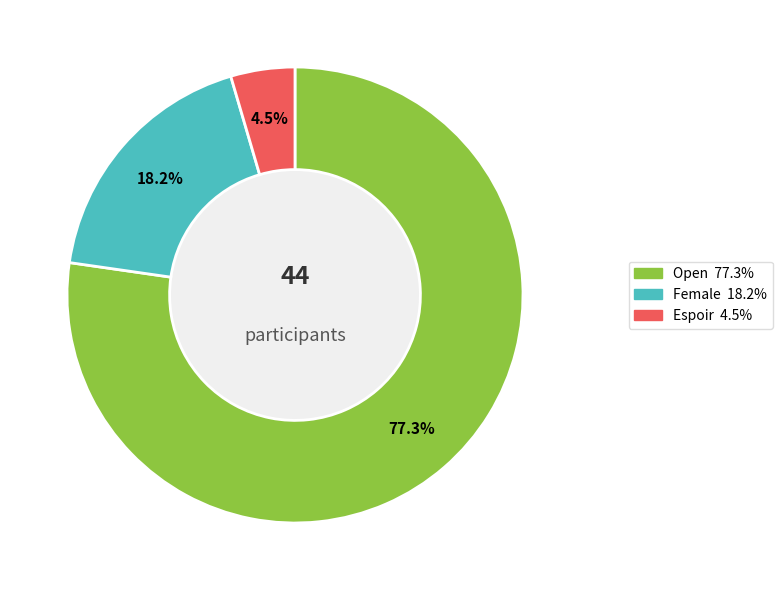

To the nearest percent, what is the difference between the Open and Female slice percentages?

59%